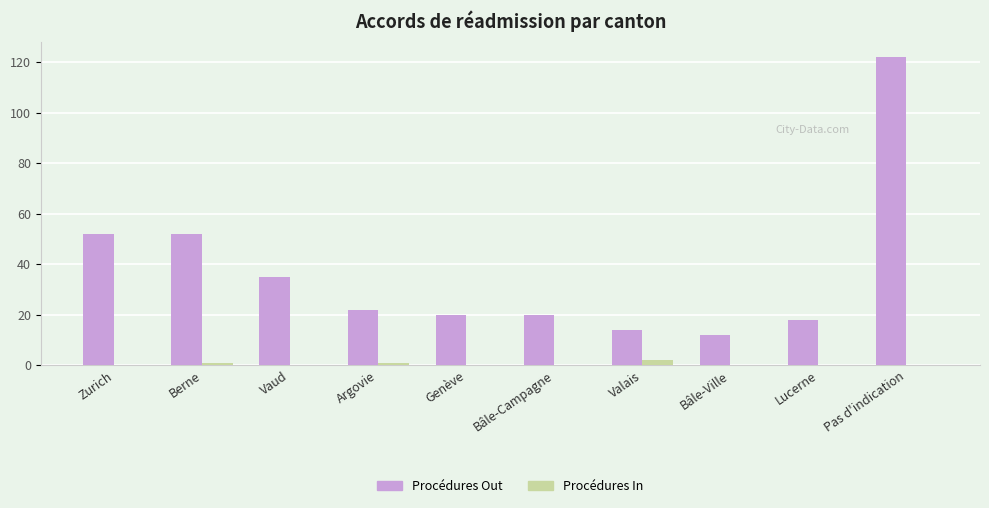

What are all the series names shown in the legend?

Procédures Out, Procédures In